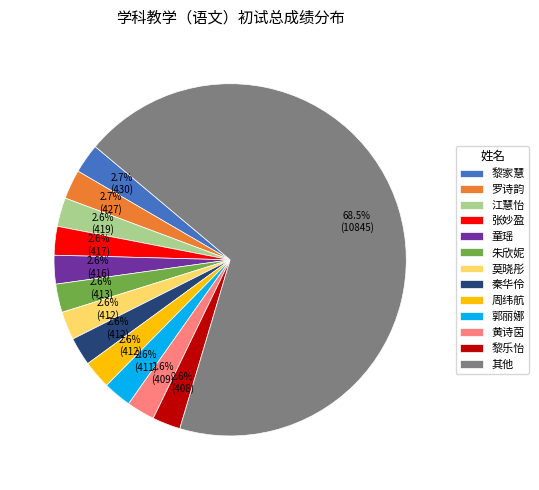

How many segments does this pie chart have?

13